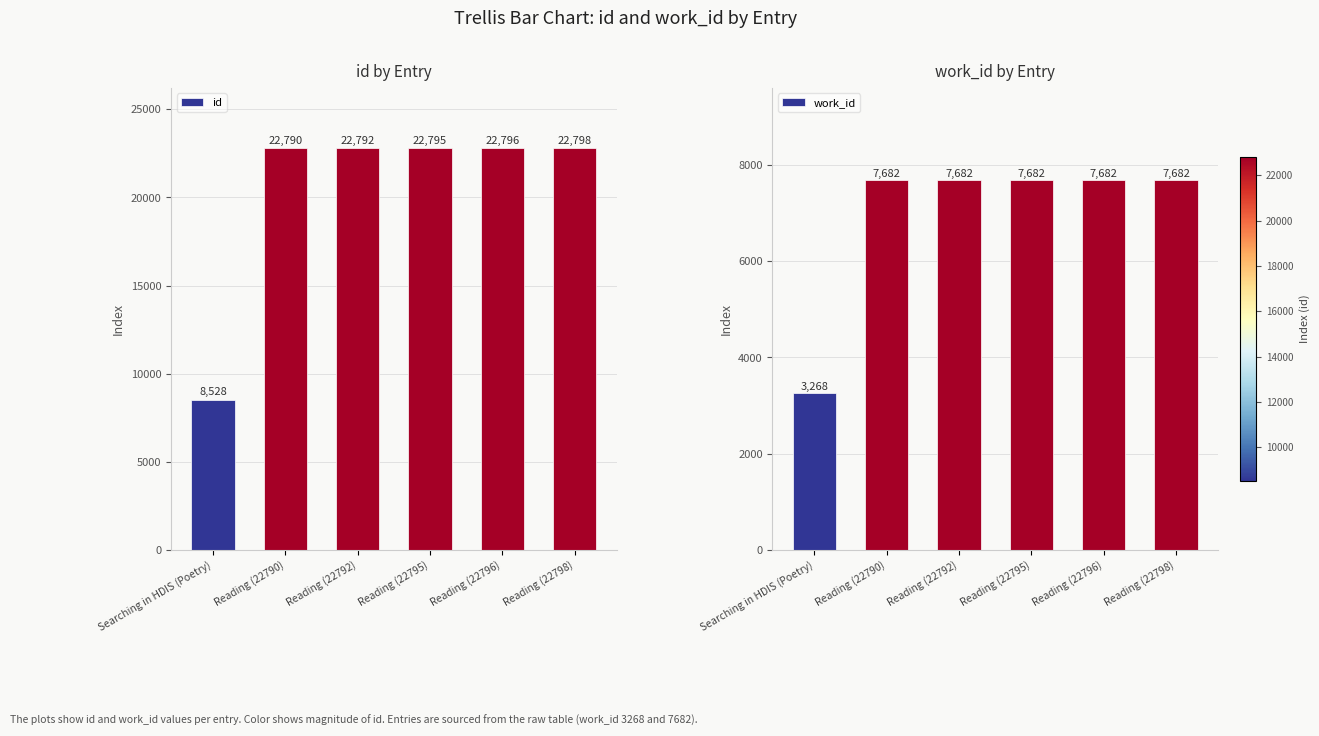

How many data points does each series have?

6